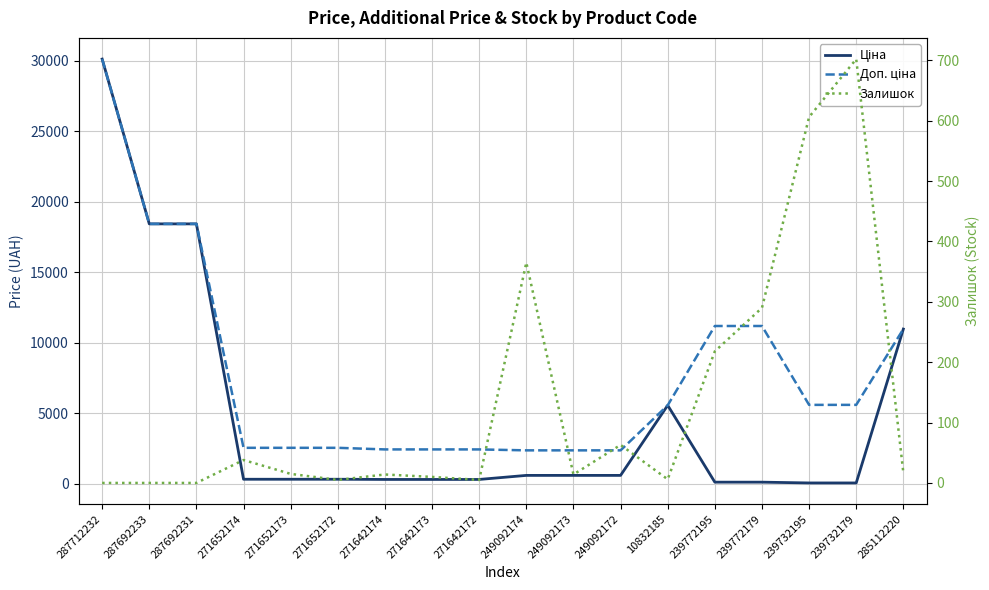

At how many categories does at least one series exceed 2776?

9